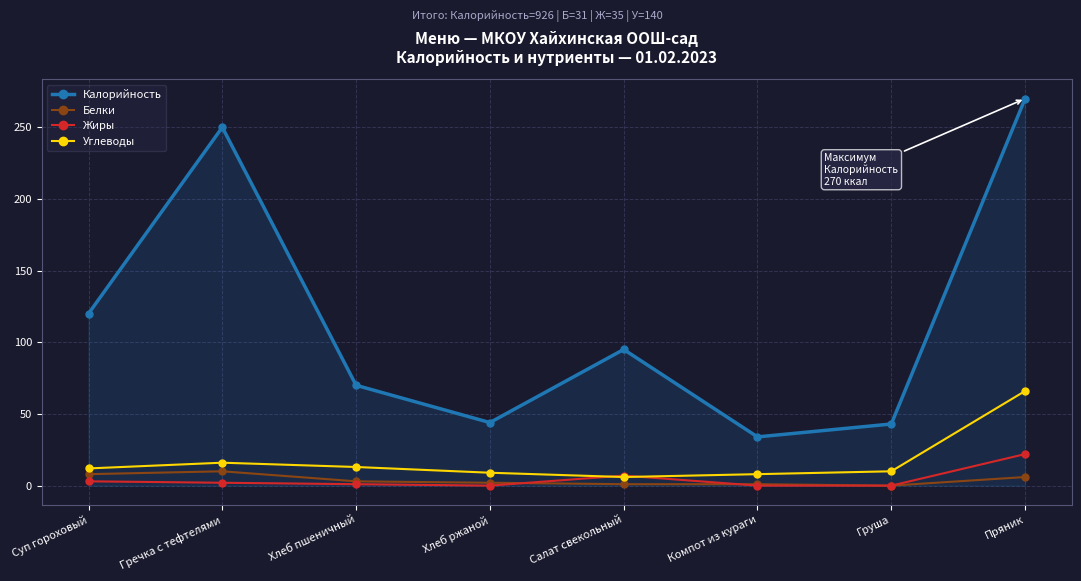

Which series has the largest range (max minus min)?

Калорийность